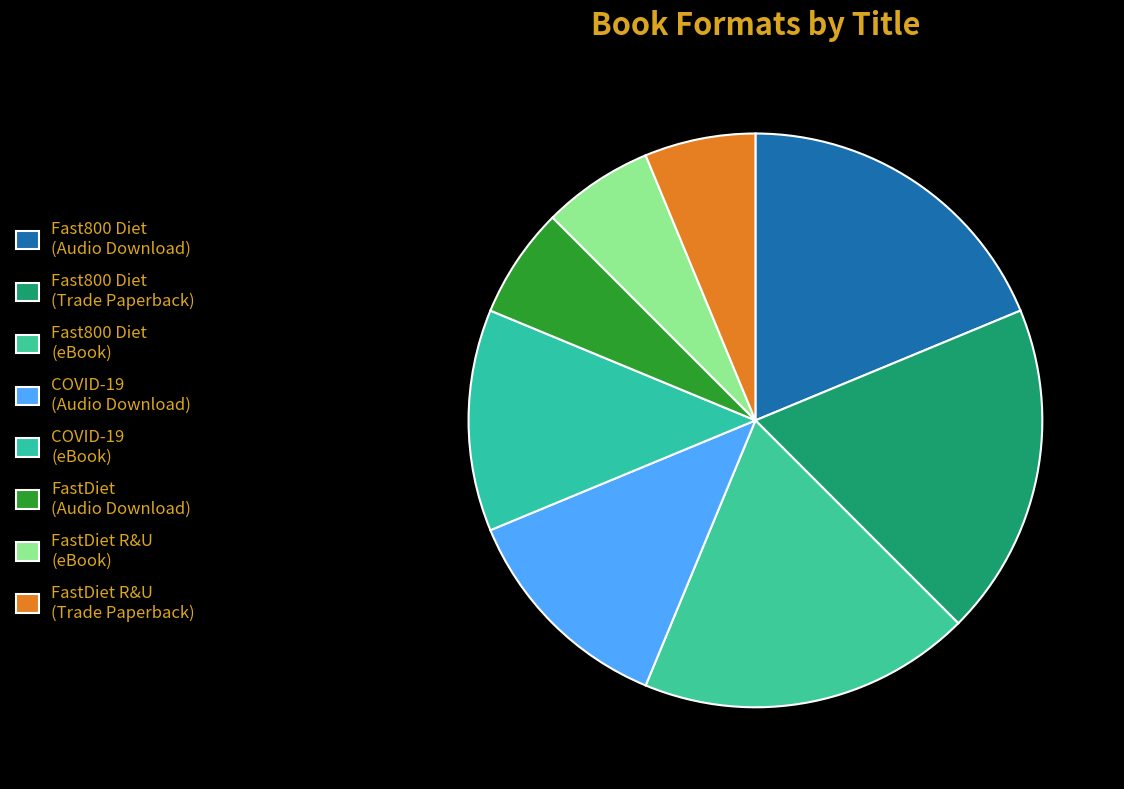

What is the largest slice in the pie chart?

Fast800 Diet (Audio Download)